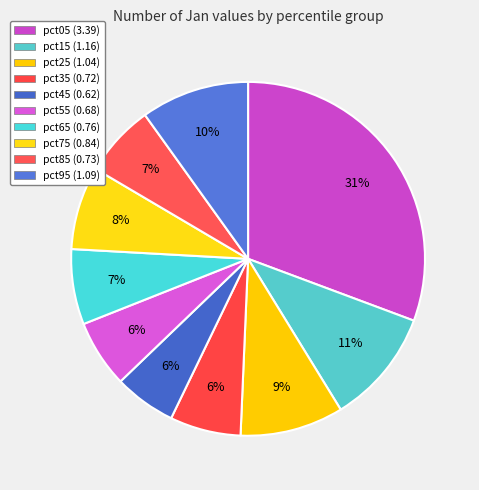

Rank the categories by value from highest to lowest.

pct05, pct15, pct95, pct25, pct75, pct65, pct85, pct35, pct55, pct45